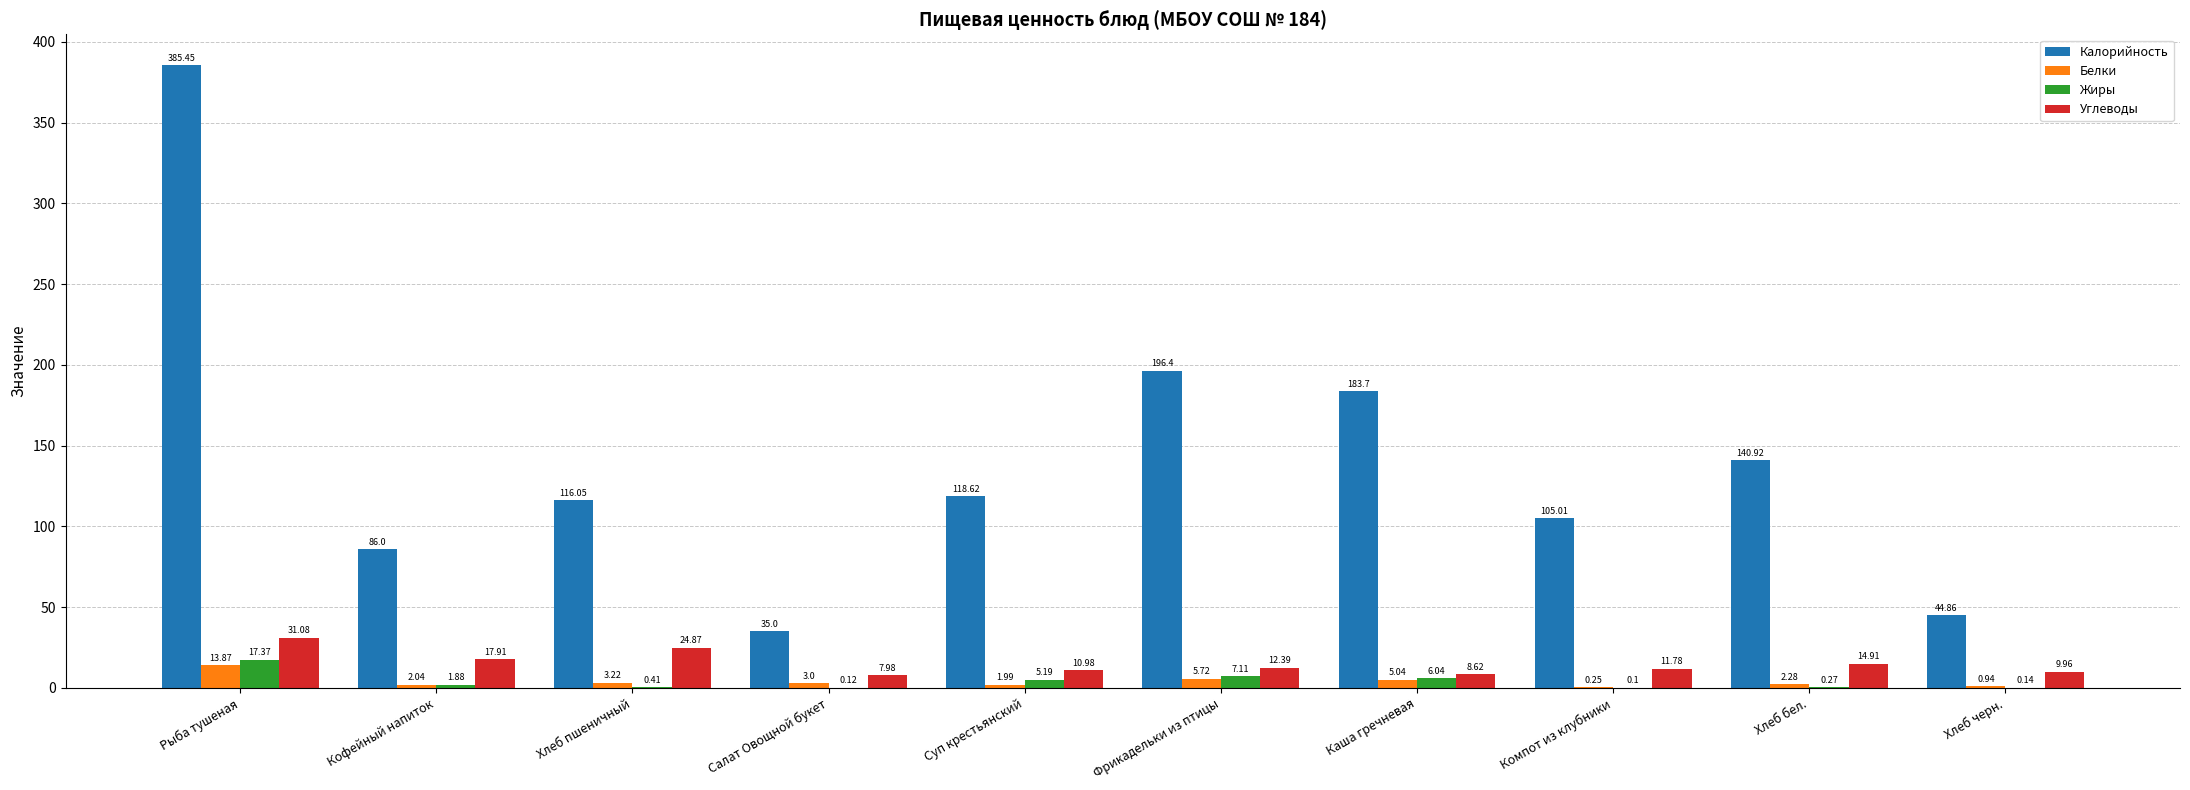

How many values in the Жиры series exceed 1?

5